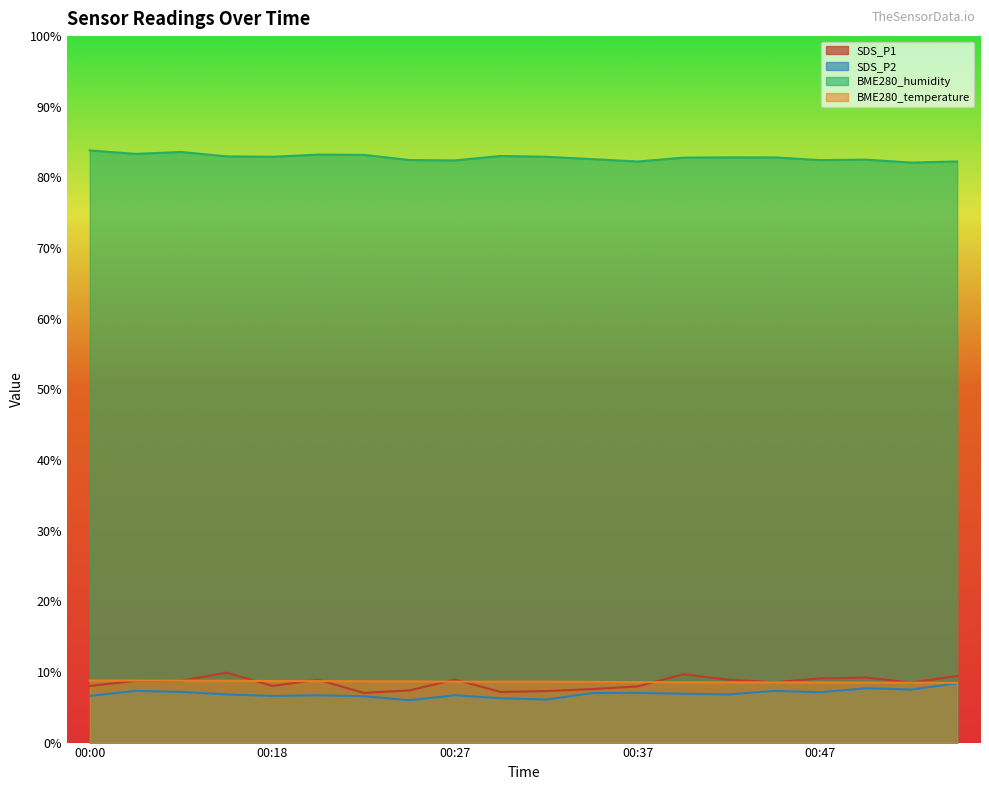

What is the average value of the SDS_P1 series?

8.4